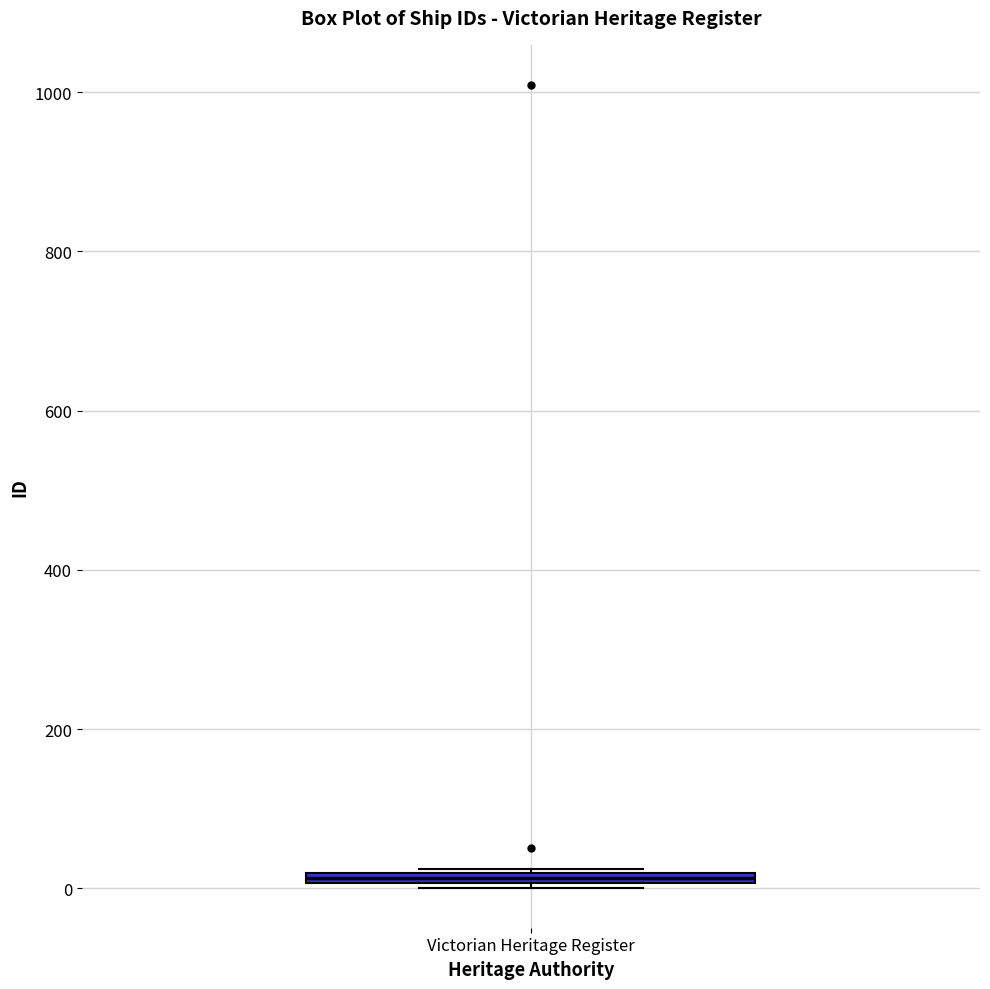

Where is the lower edge of the box for Victorian Heritage Register on the y-axis? The values are not printed on the chart, so give them approximately, as read against the axis.

0